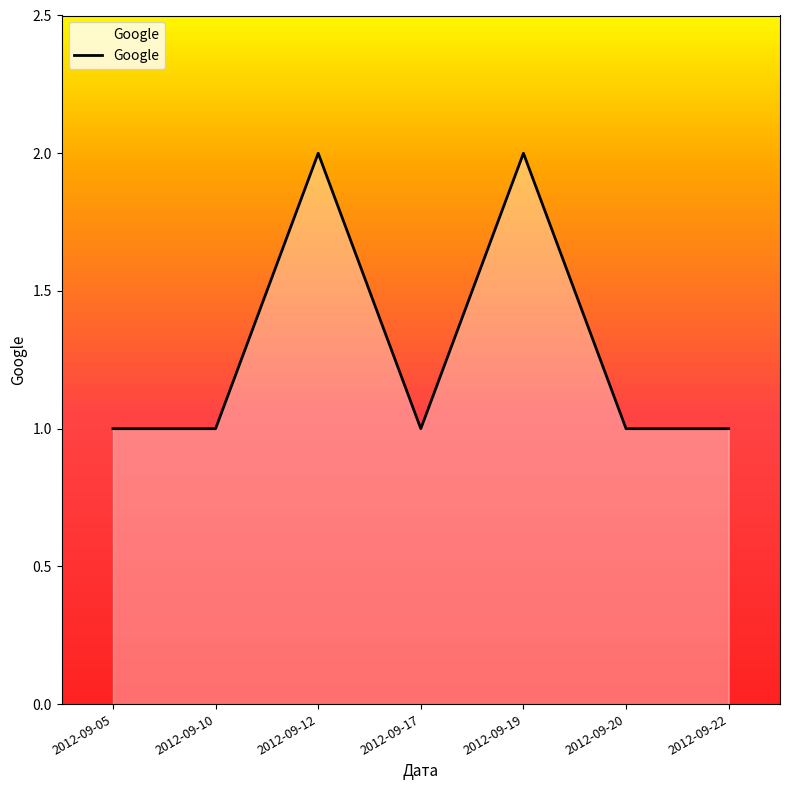

Approximately how many times larger is the value at 2012-09-05 compared to 2012-09-20?

1.0